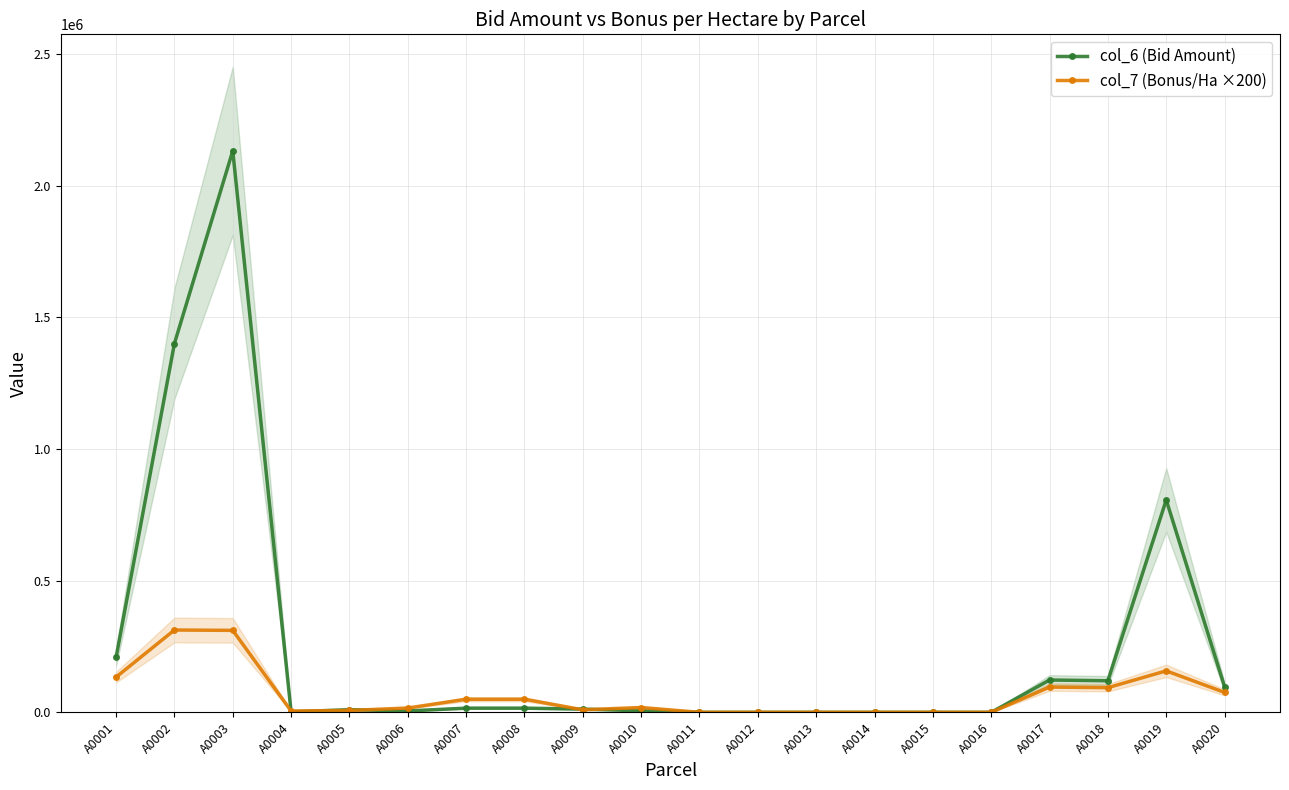

Where does the col_6 (Bid Amount) series first go above 12285?

A0001